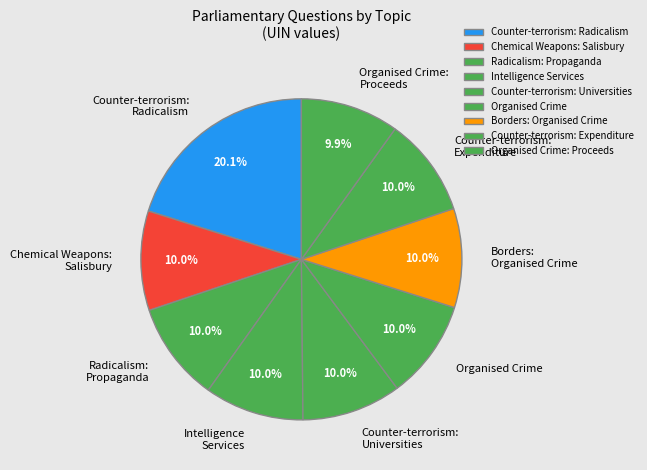

Which slice is the largest?

Counter-terrorism: Radicalism